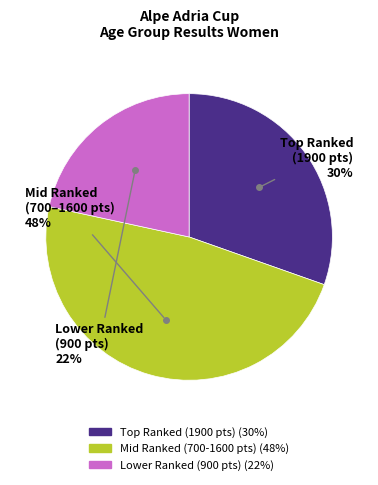

To the nearest percent, what is the difference between the largest and smallest slice percentages?

26%